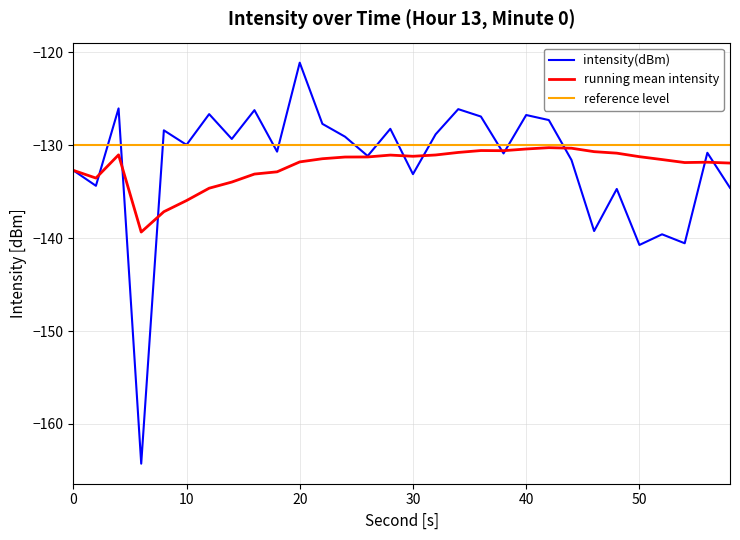

Which series has the largest range (max minus min)?

intensity(dBm)